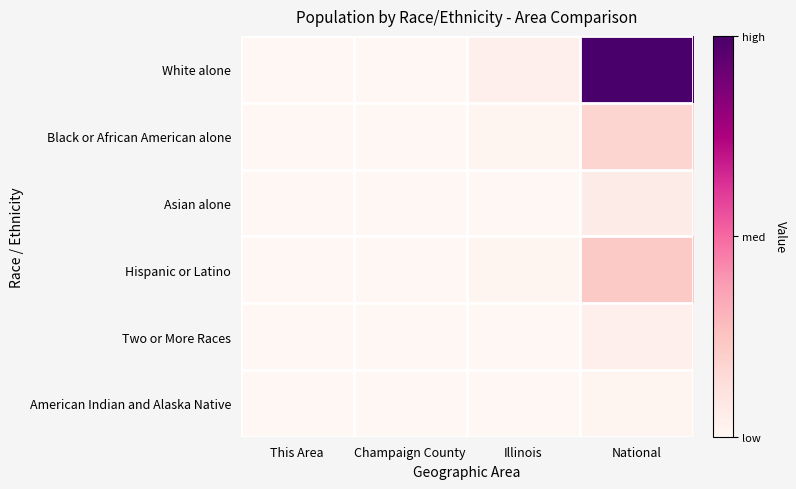

Rank the series at This Area from lowest to highest value.

American Indian and Alaska Native, Hispanic or Latino, Two or More Races, Asian alone, Black or African American alone, White alone